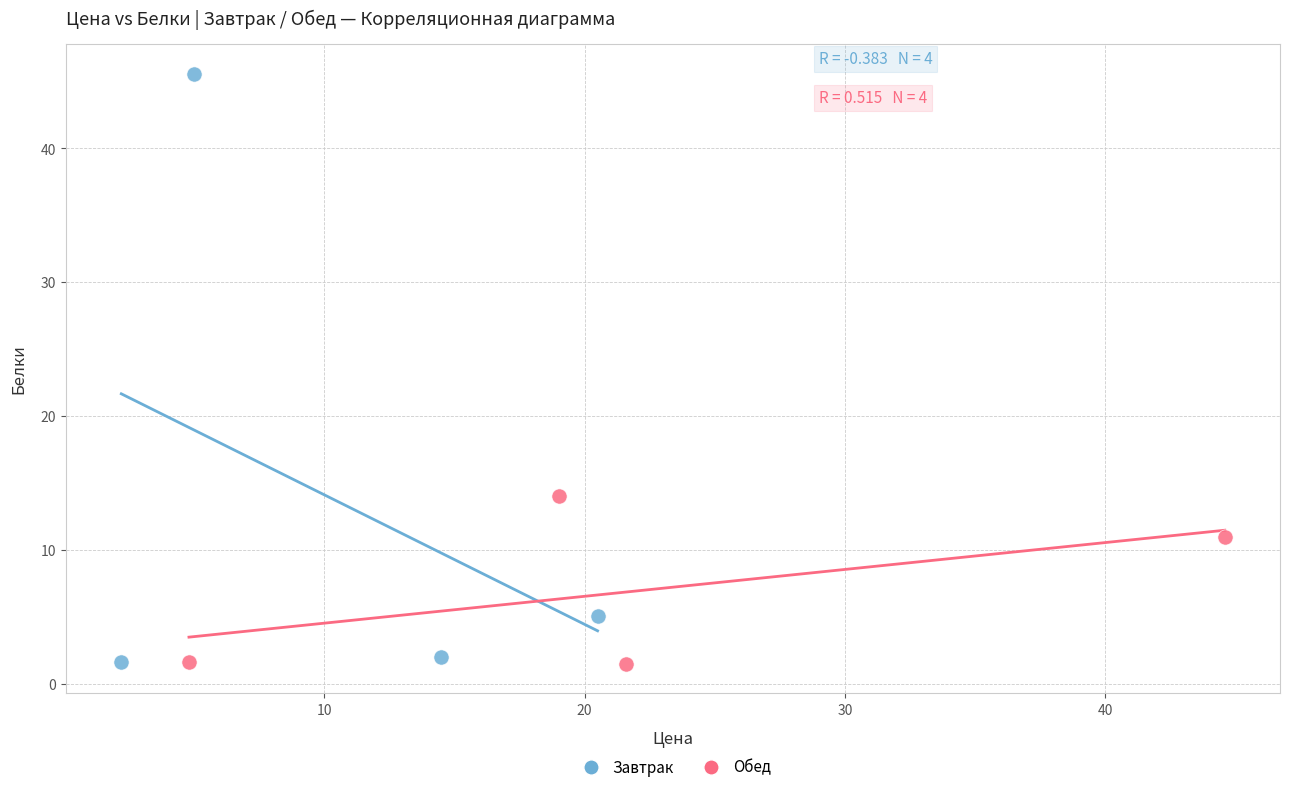

What are all the series names shown in the legend?

Завтрак, Обед